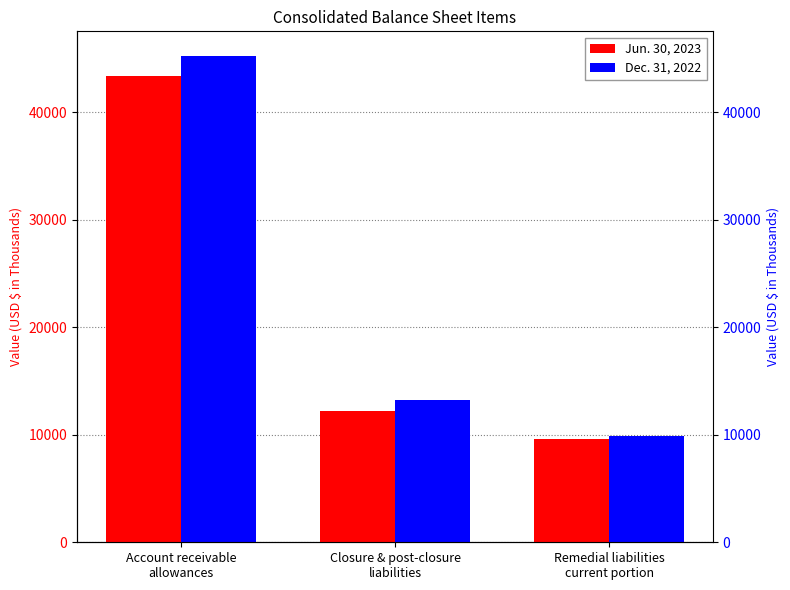

How many distinct data groups are displayed?

2